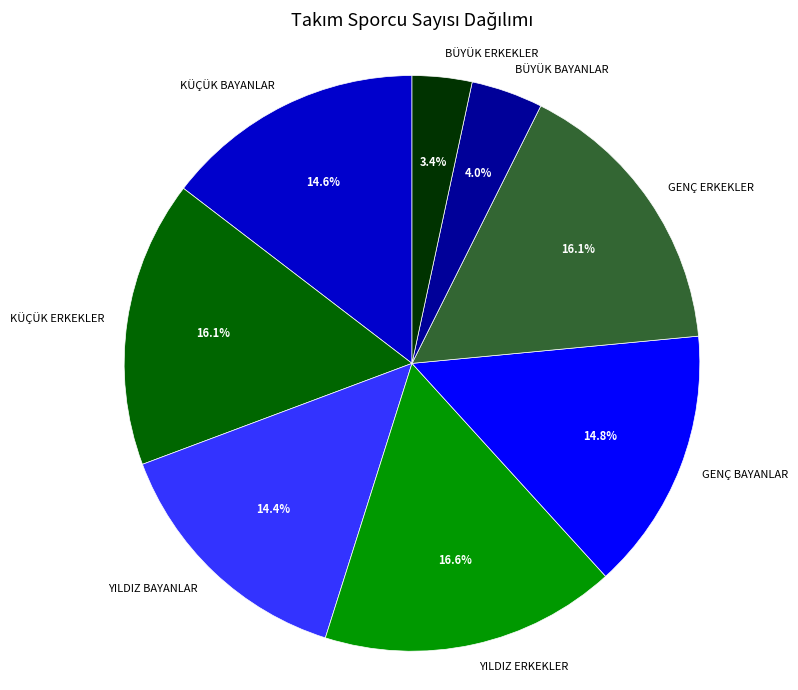

To the nearest percent, what is the combined percentage of YILDIZ ERKEKLER and BÜYÜK ERKEKLER?

20%